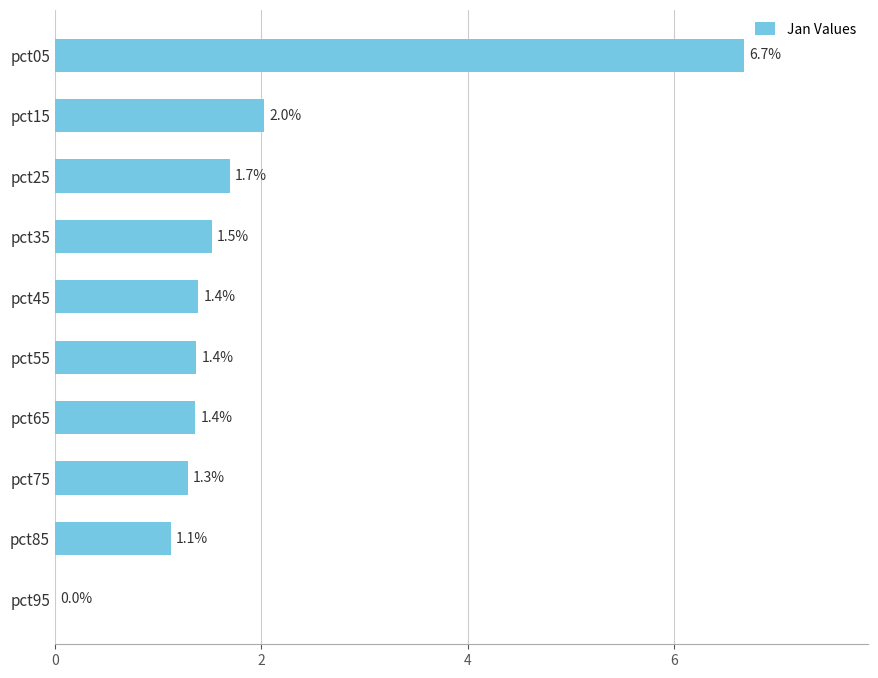

Is it true that the value at pct85 is 1.1?

True